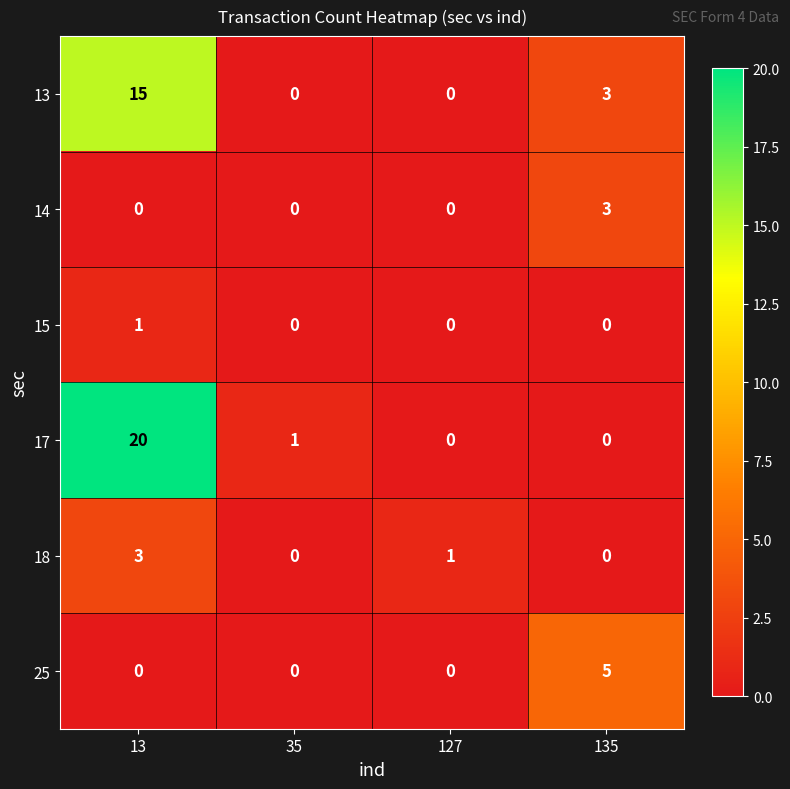

Between 127 and 135, which series saw the biggest shift?

25